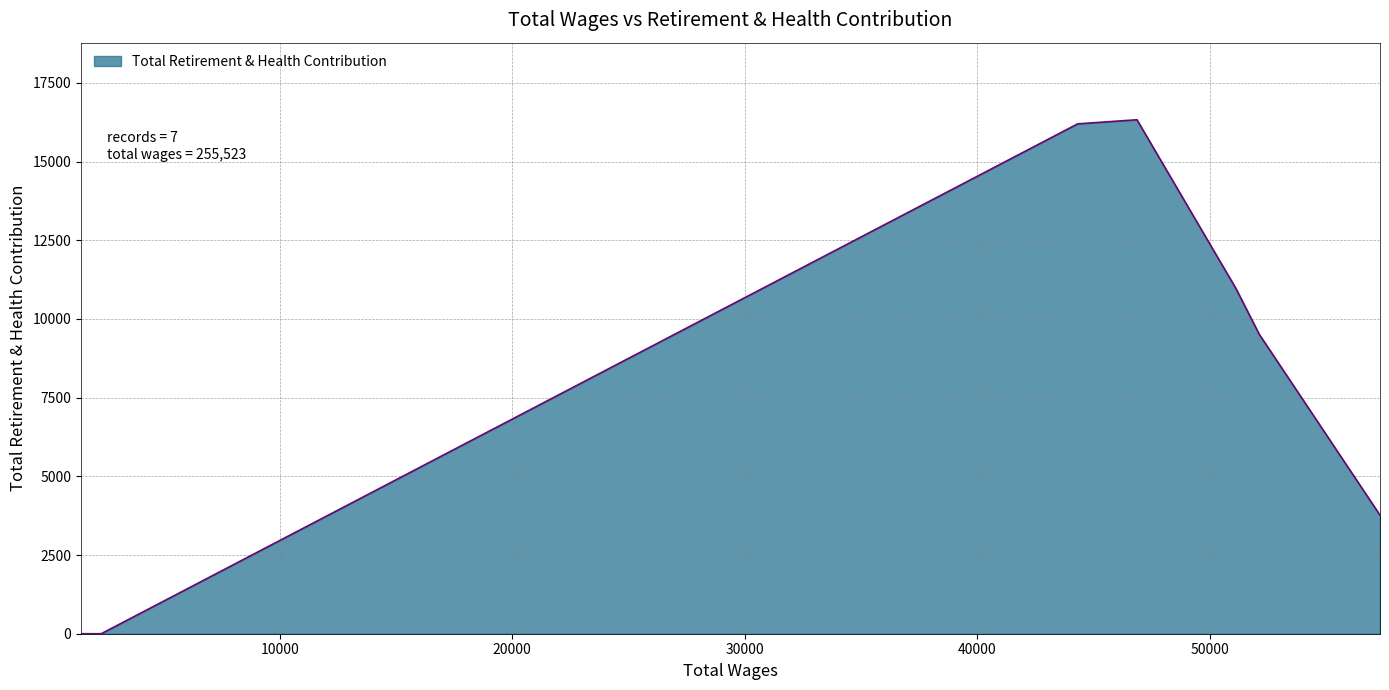

What is the difference between the maximum and second lowest values?

16327